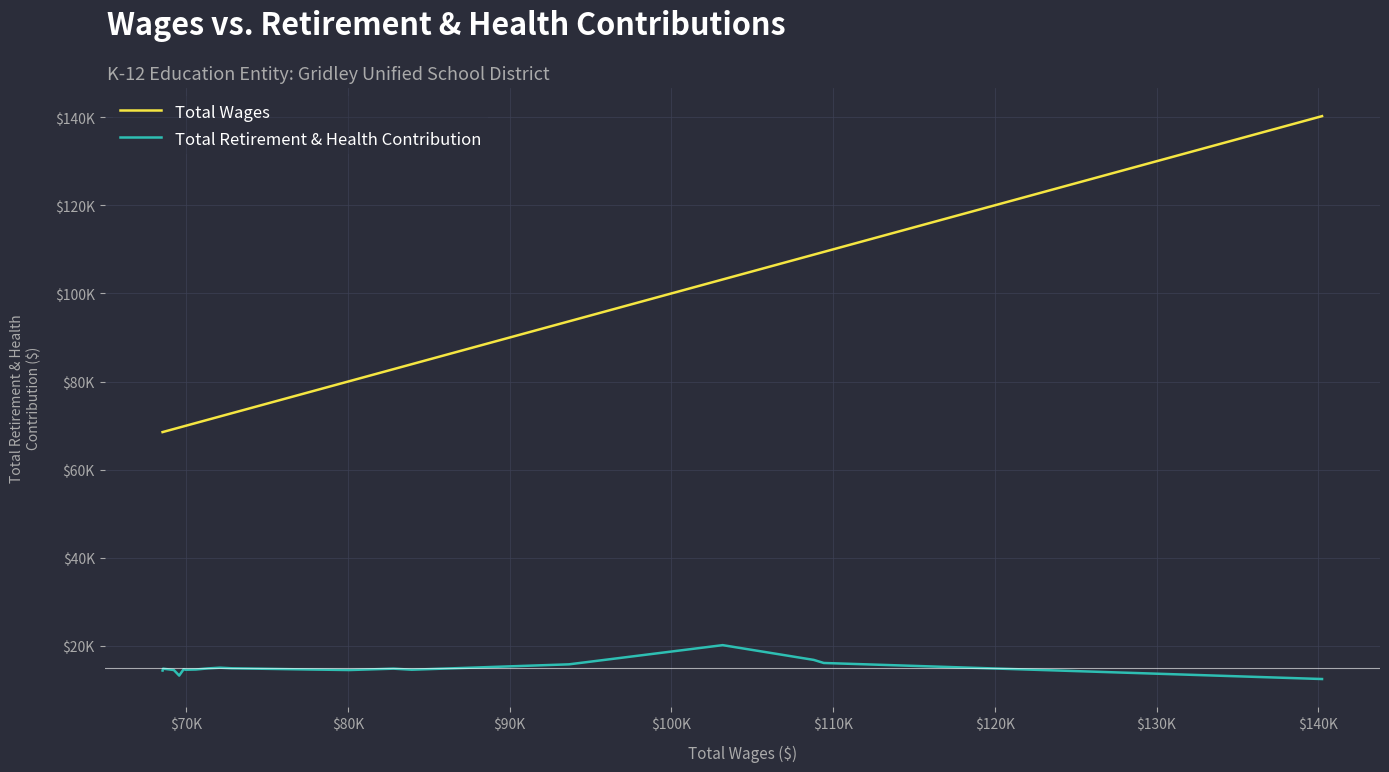

True or false: Total Wages has more than 0 points higher than both neighbors.

False